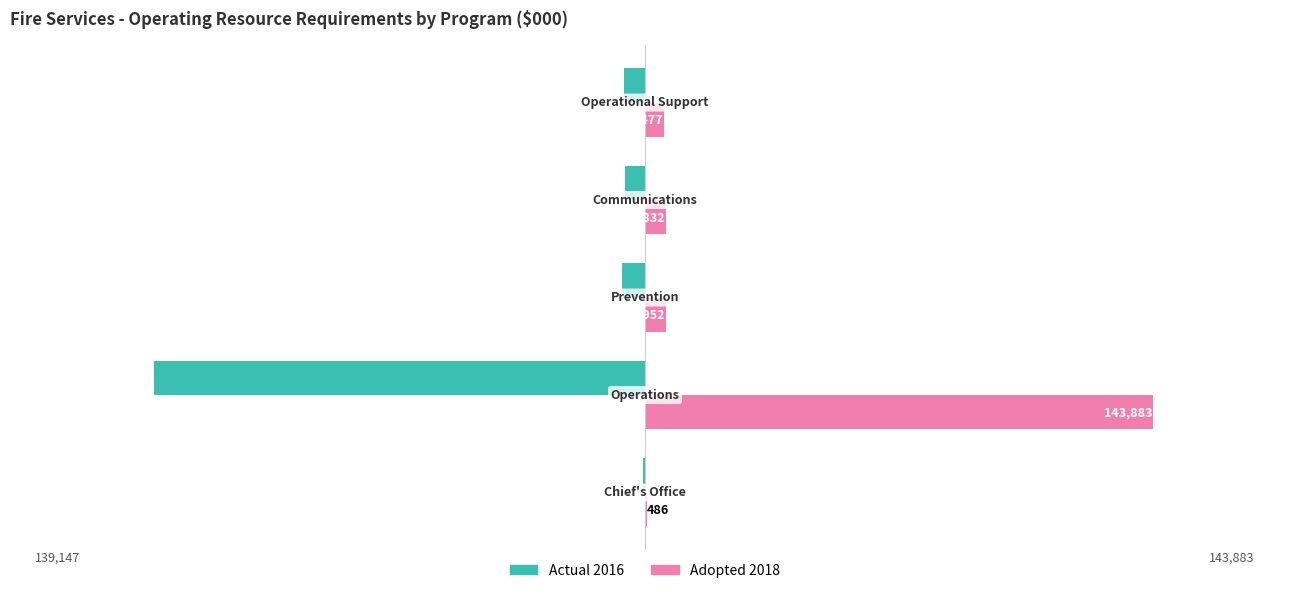

What is the sum of all Actual 2016 values?

-157678